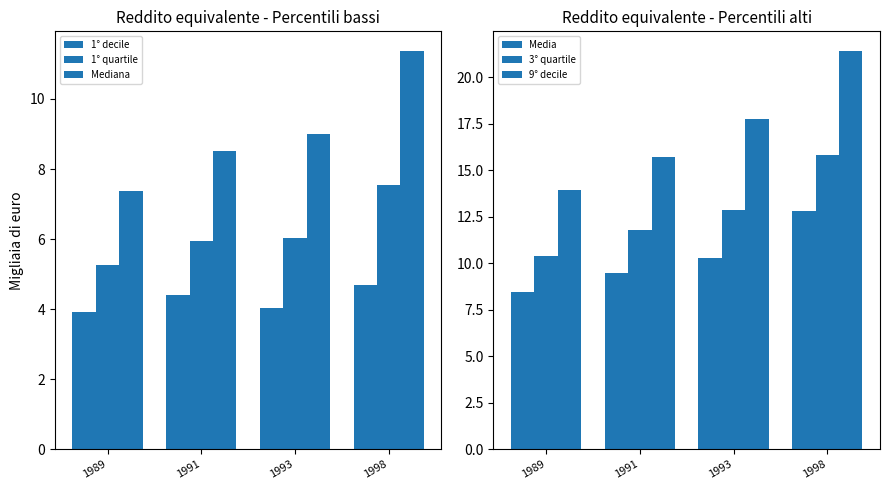

Which has a higher value, 1993 or 1989?

1993